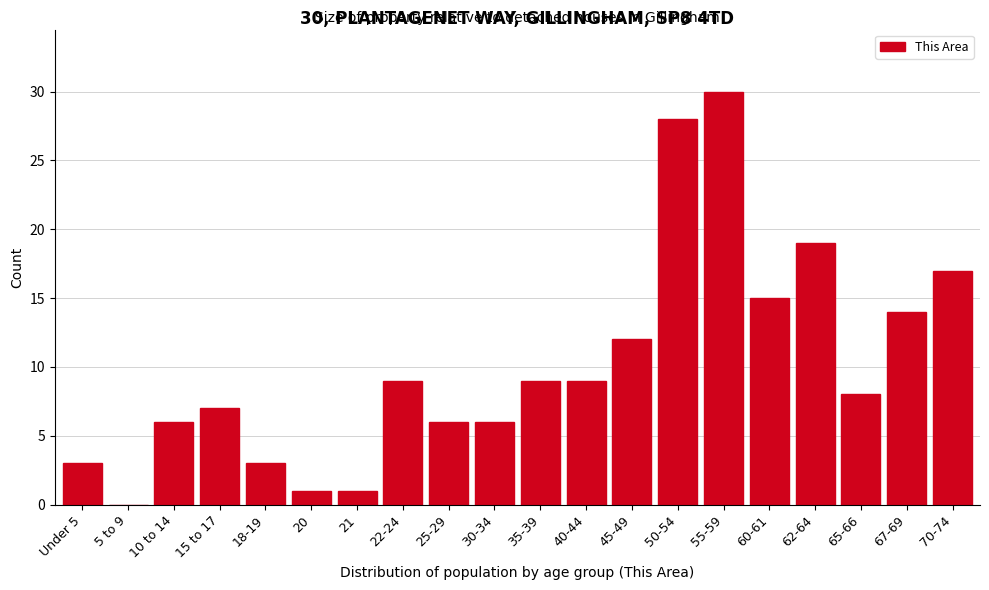

What is the greatest value displayed?

30